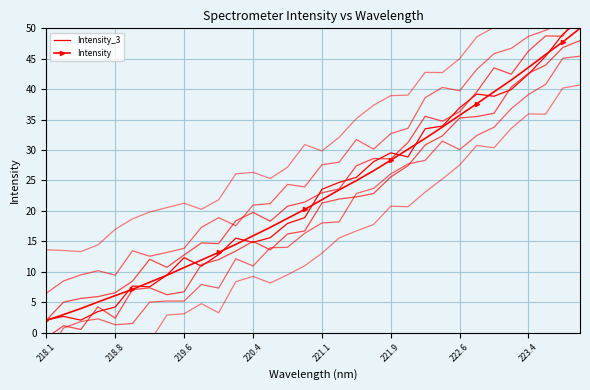

True or false: Intensity has more than 2 interior local peaks.

False